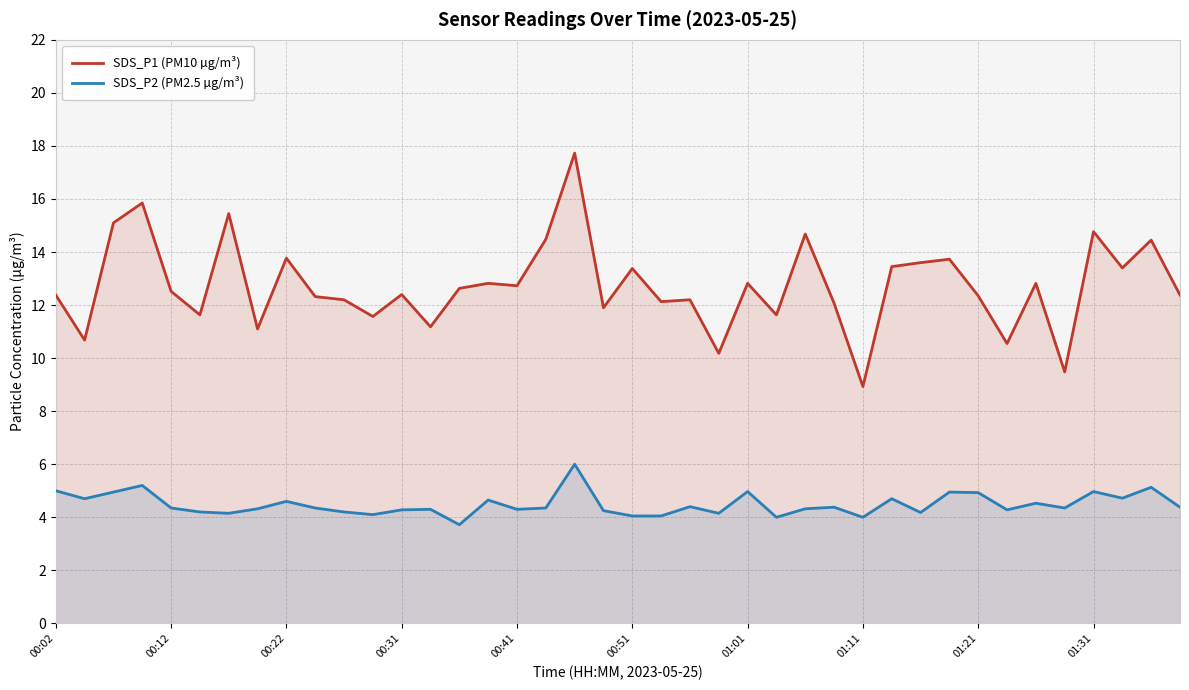

What is the spread (max minus min) of values at 01:31?

9.8